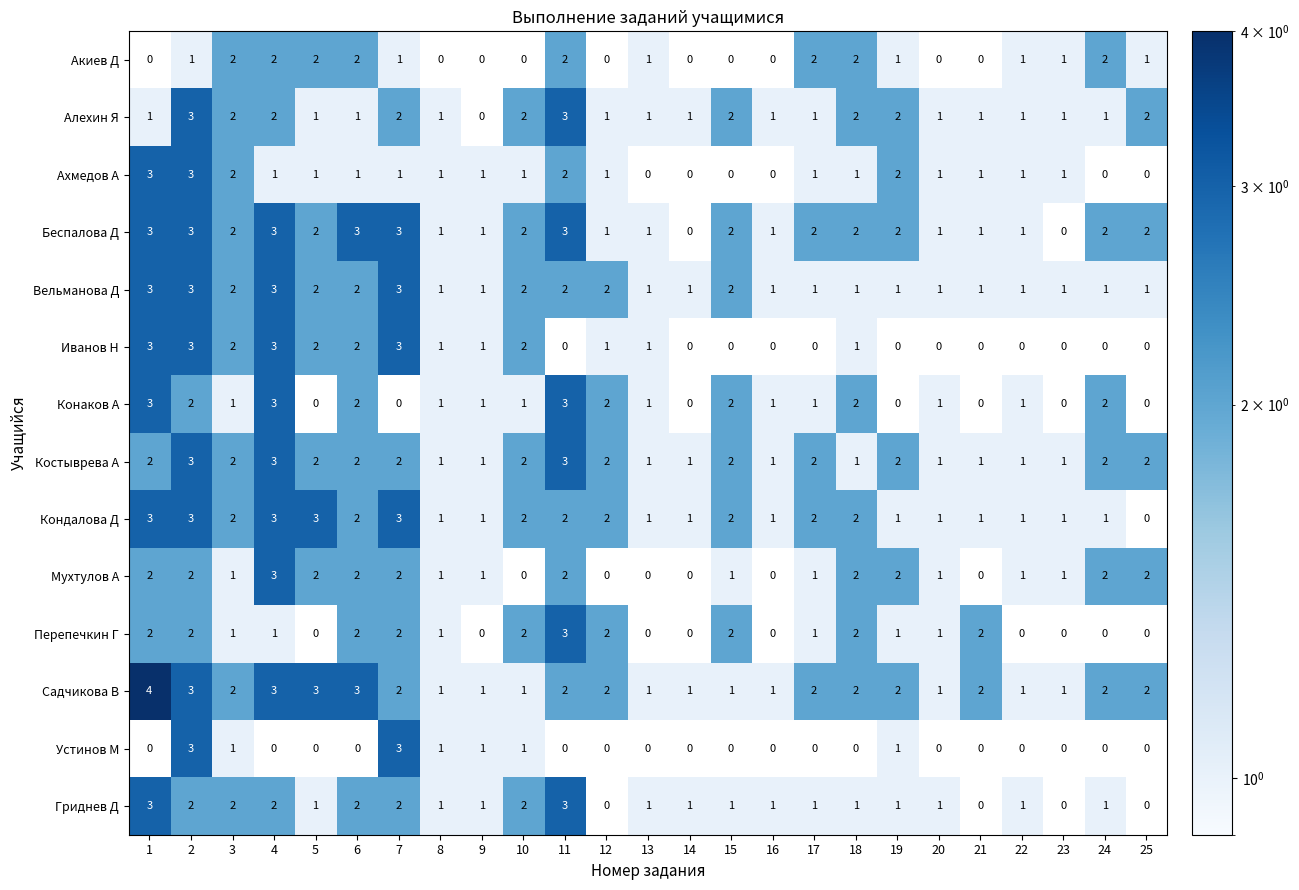

What is the total value across all series at 21?

10